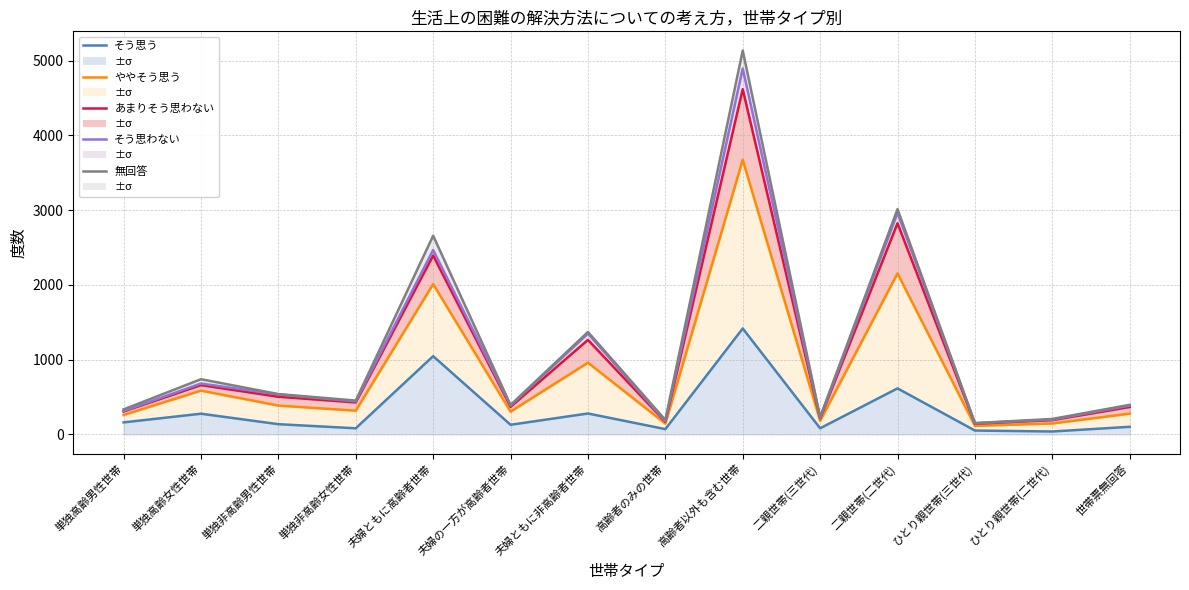

Does the chart have visible grid lines?

Yes